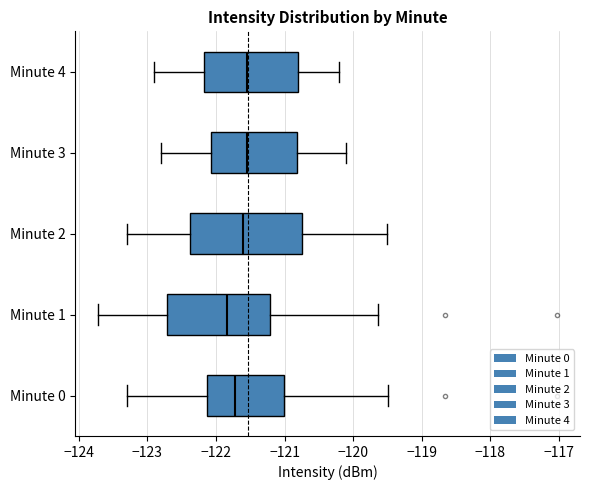

Reading bottom to top, read every box against the x-axis: the position of its median line, the range the box covers, and the ends of its whiskers. The values are not printed on the chart, so give them approximately, as read against the axis.

Minute 0: median -121.7, box -122.1 to -121.0, whiskers -123.3 to -119.5
Minute 1: median -121.8, box -122.7 to -121.2, whiskers -123.7 to -119.6
Minute 2: median -121.6, box -122.4 to -120.7, whiskers -123.3 to -119.5
Minute 3: median -121.5, box -122.1 to -120.8, whiskers -122.8 to -120.1
Minute 4: median -121.5, box -122.2 to -120.8, whiskers -122.9 to -120.2